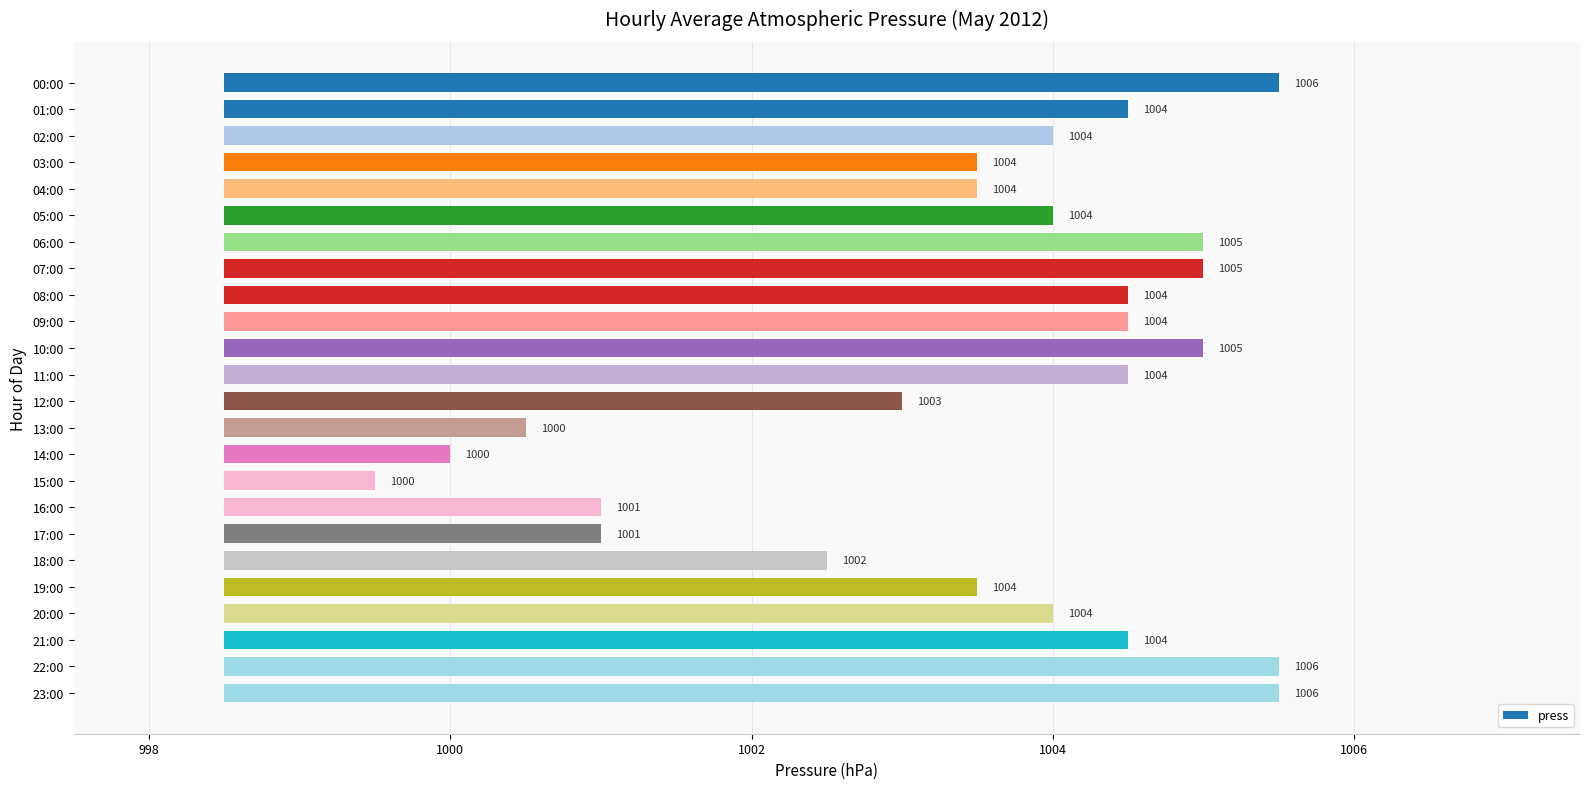

The chart shows a value of 12.0 at 00:00. True or false?

False